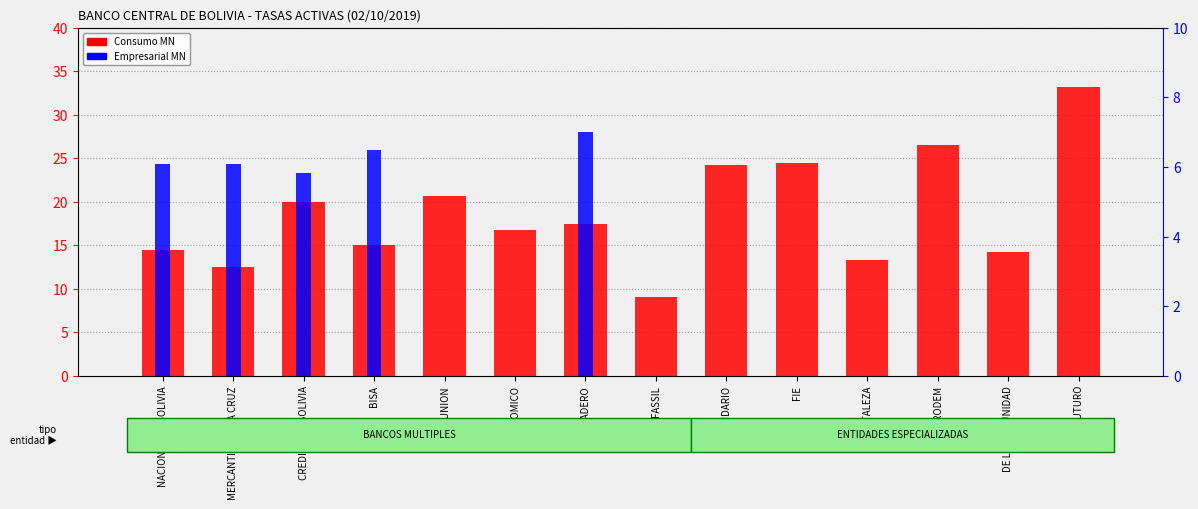

What value does the Consumo MN series have at BISA?

15.0